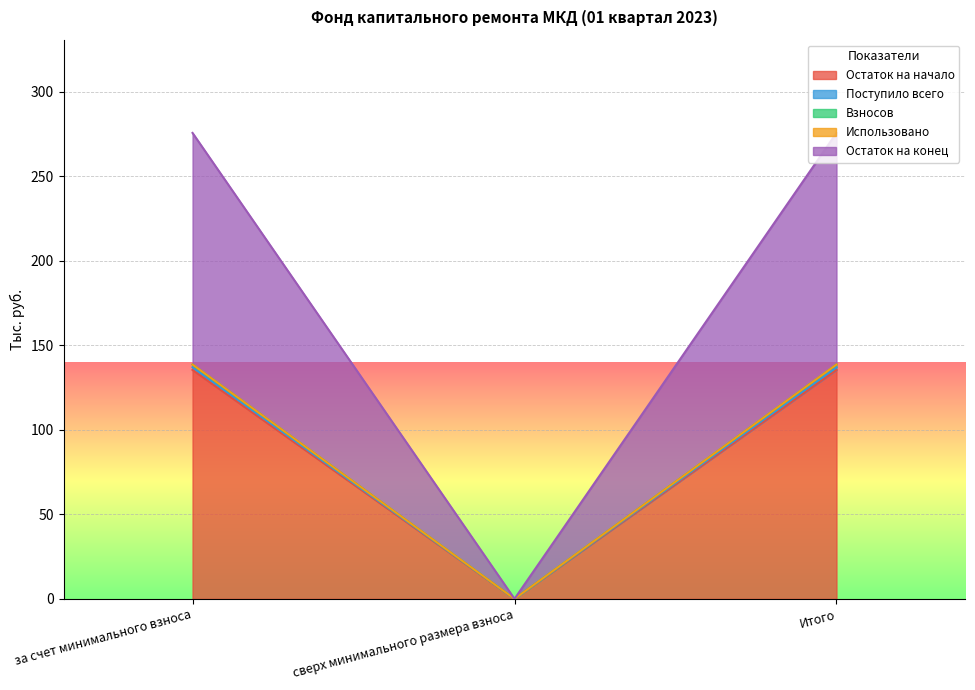

Where is Остаток на конец nearest to the value 69?

сверх минимального размера взноса